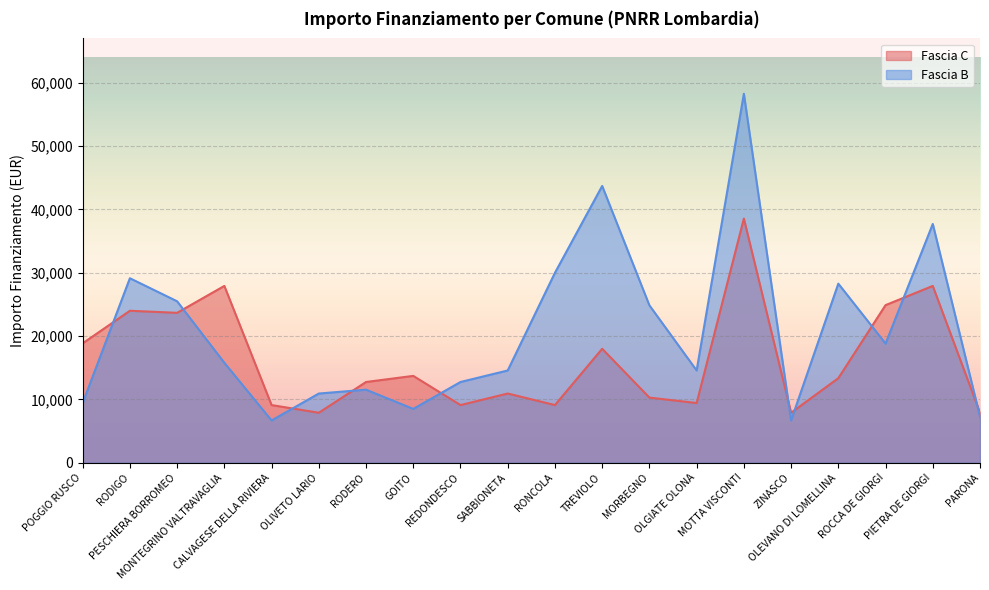

At which label does Fascia C first exceed 13354?

POGGIO RUSCO